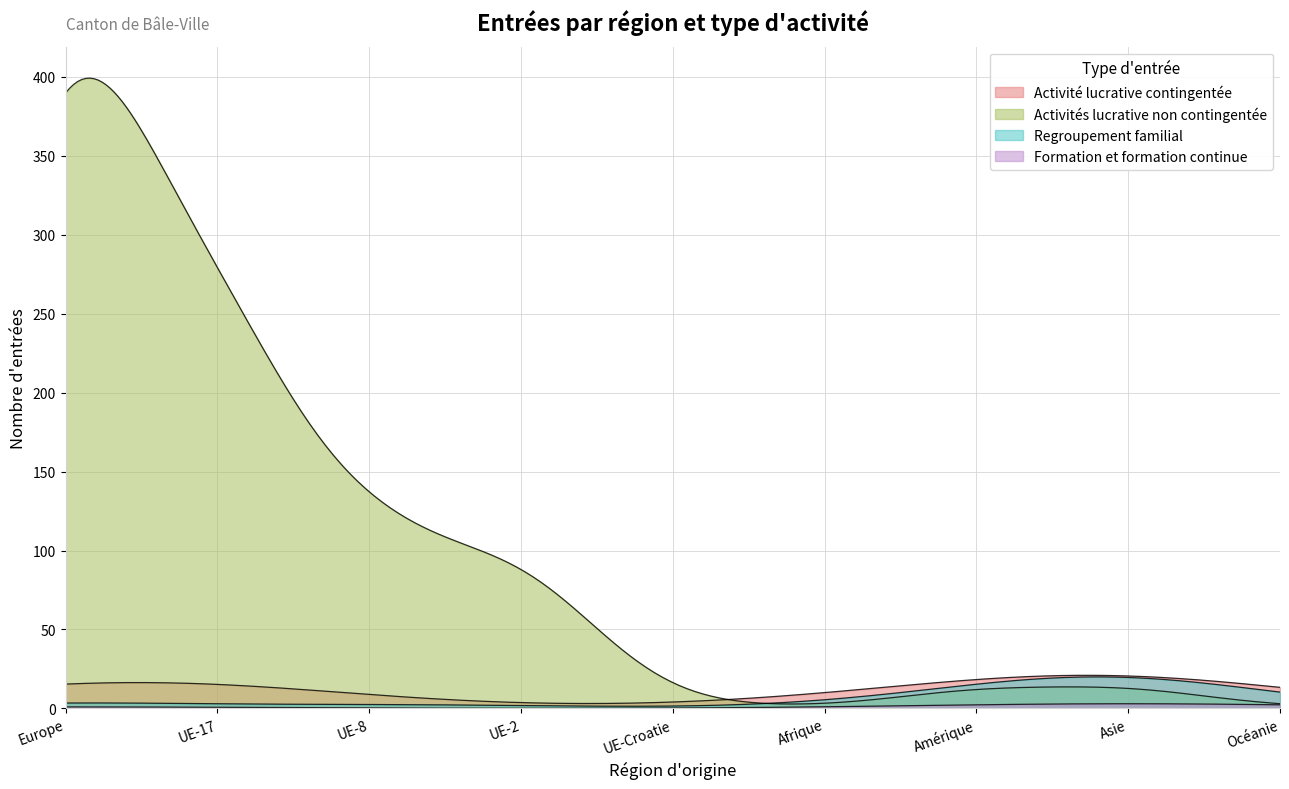

How many lines are shown in the chart?

4